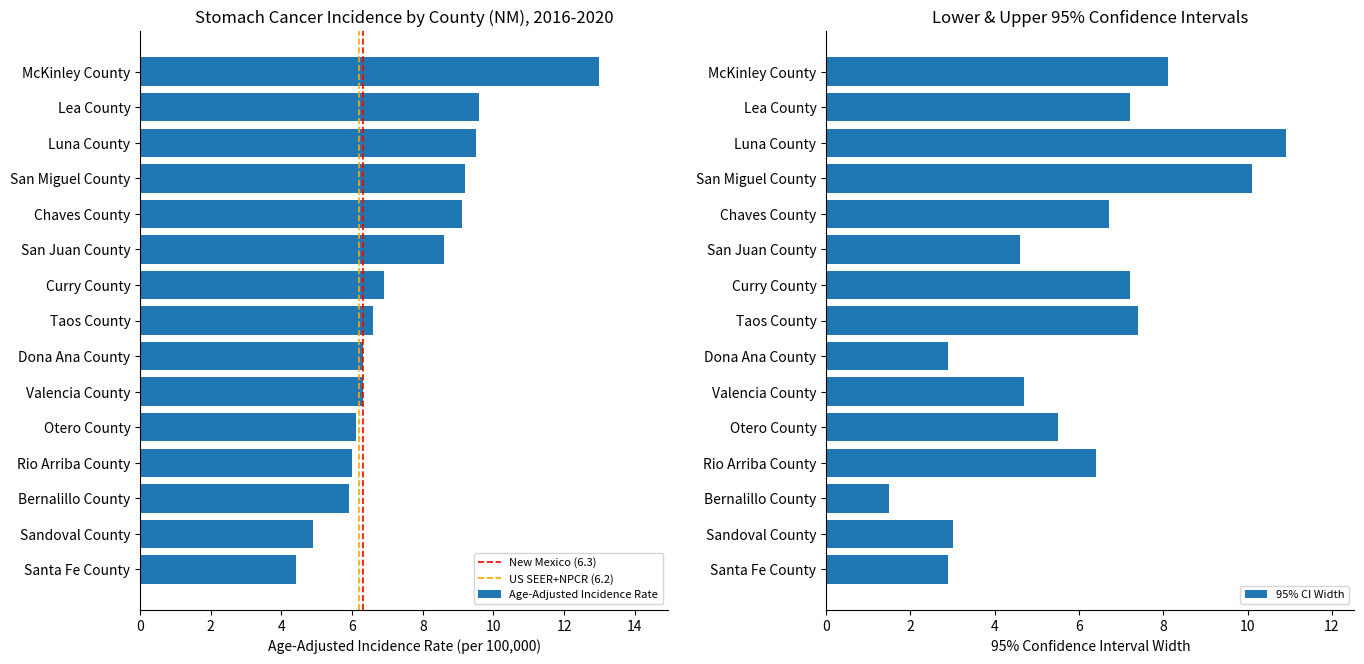

Reading left to right, extract all data points from this chart.

Age-Adjusted Incidence Rate: 13.0	9.6	9.5	9.2	9.1	8.6	6.9	6.6	6.3	6.3	6.1	6.0	5.9	4.9	4.4
Lower 95% CI: 9.4	6.5	5.2	5.3	6.2	6.5	4.0	3.8	5.0	4.3	3.8	3.5	5.2	3.6	3.1
Upper 95% CI: 17.5	13.7	16.1	15.4	12.9	11.1	11.2	11.2	7.9	9.0	9.3	9.9	6.7	6.6	6.0